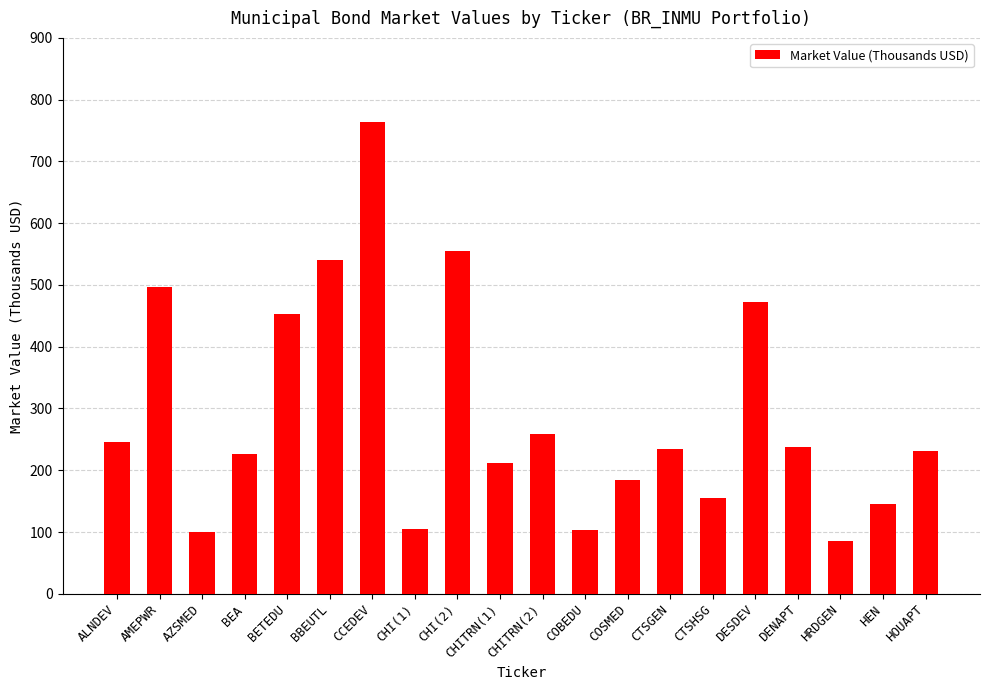

Where is the data nearest to the value 425?

BETEDU